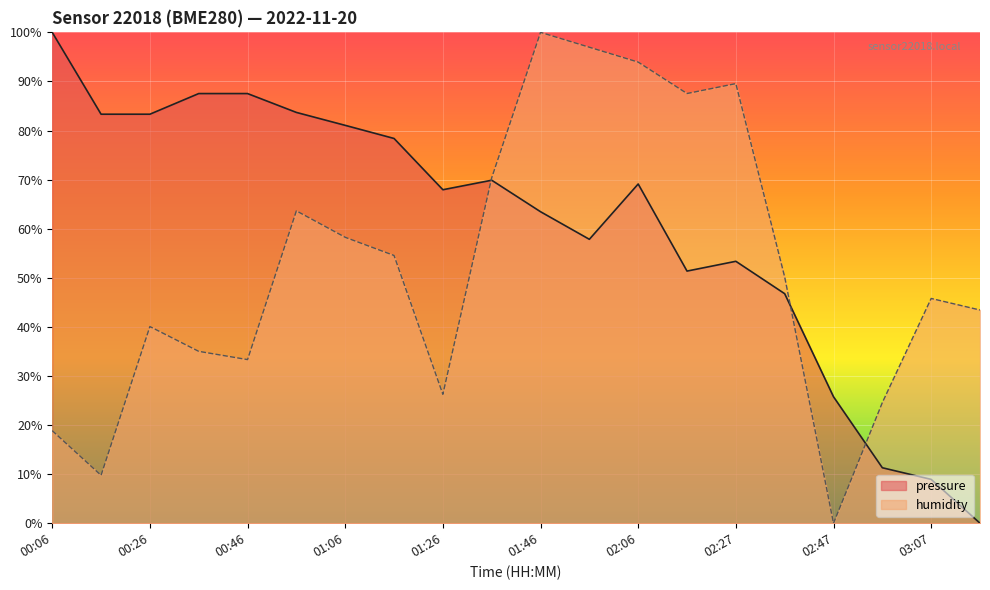

How many intersections are there between pressure and humidity?

3